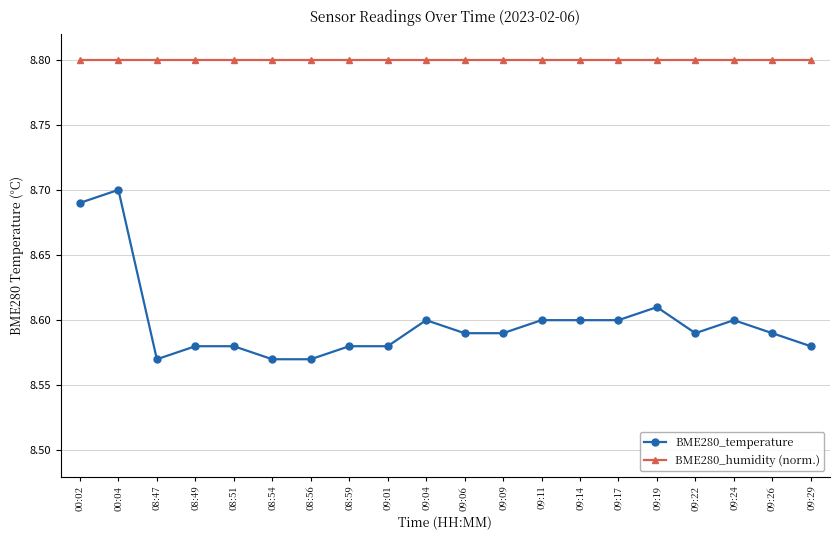

Is it true that BME280_temperature equals 8.6 at 09:09?

True